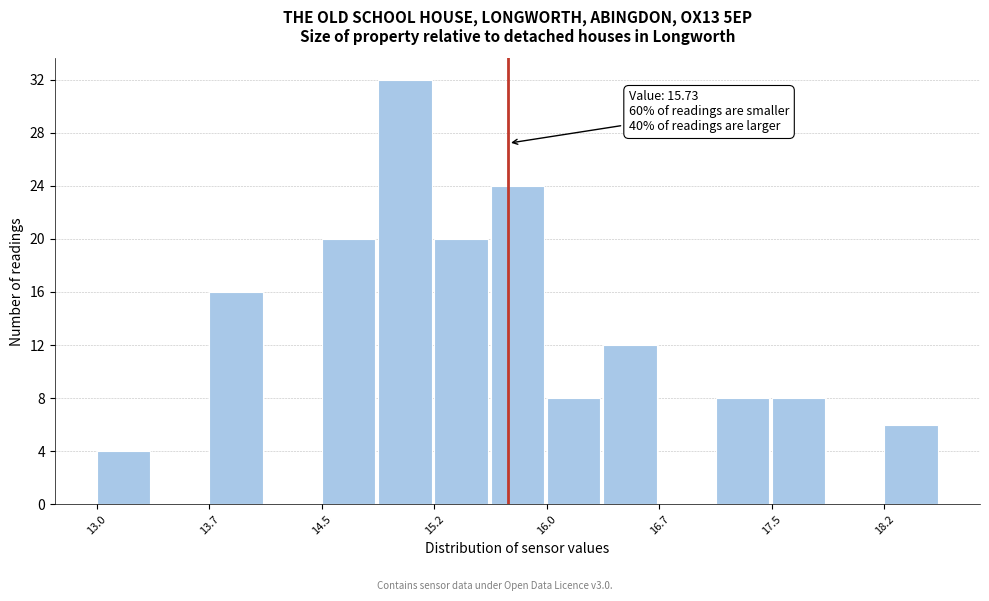

Around what value on the x-axis is the tallest bar? Give the approximate position of its centre, as read against the axis.

15.0